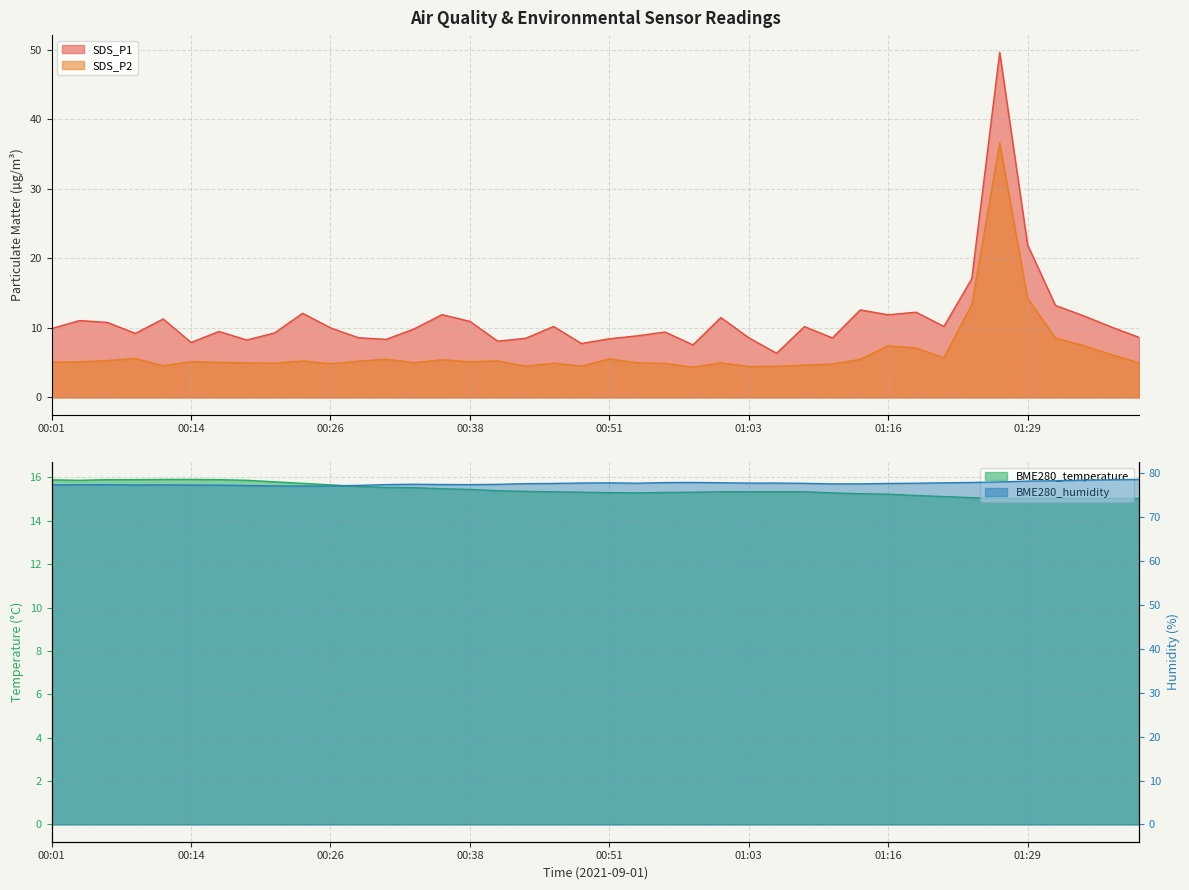

Which series has the widest spread of values?

SDS_P1